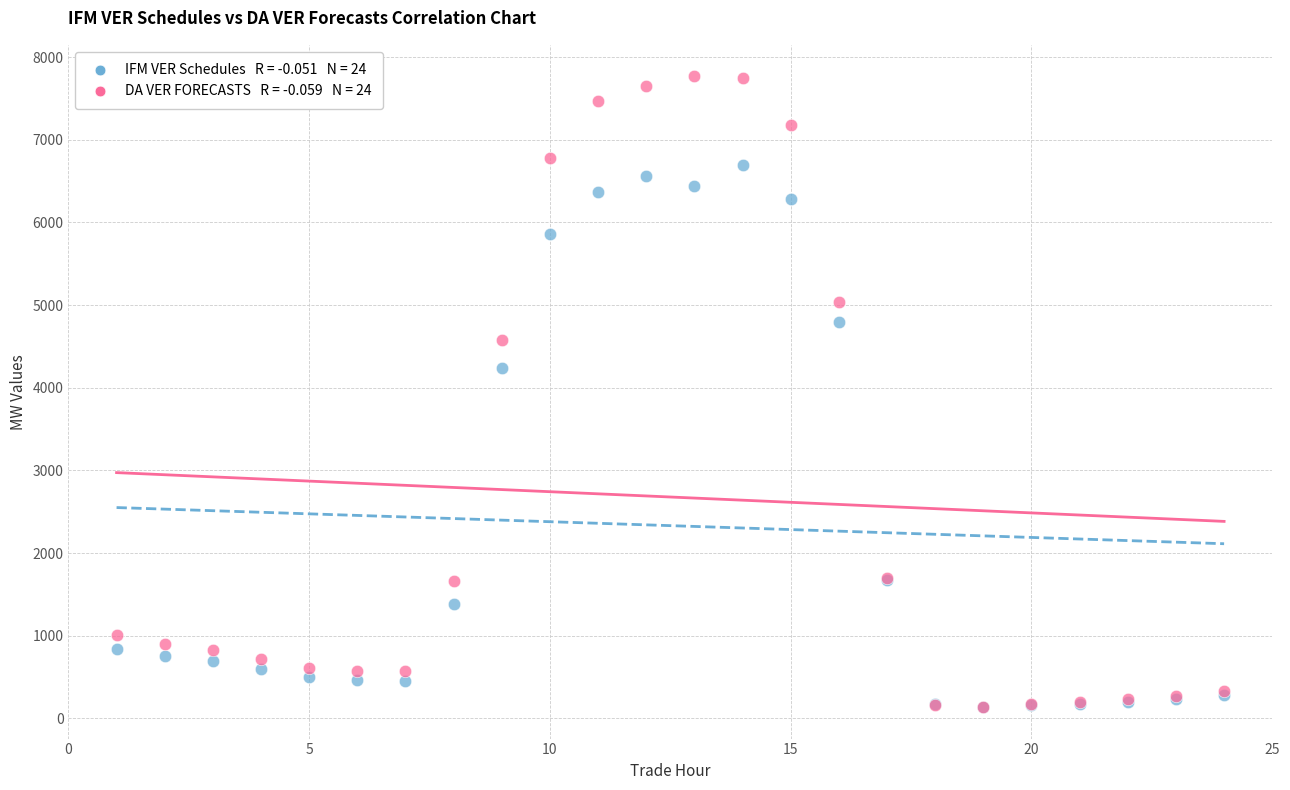

Across all series, what Y value is closest to 3951?

4234.2